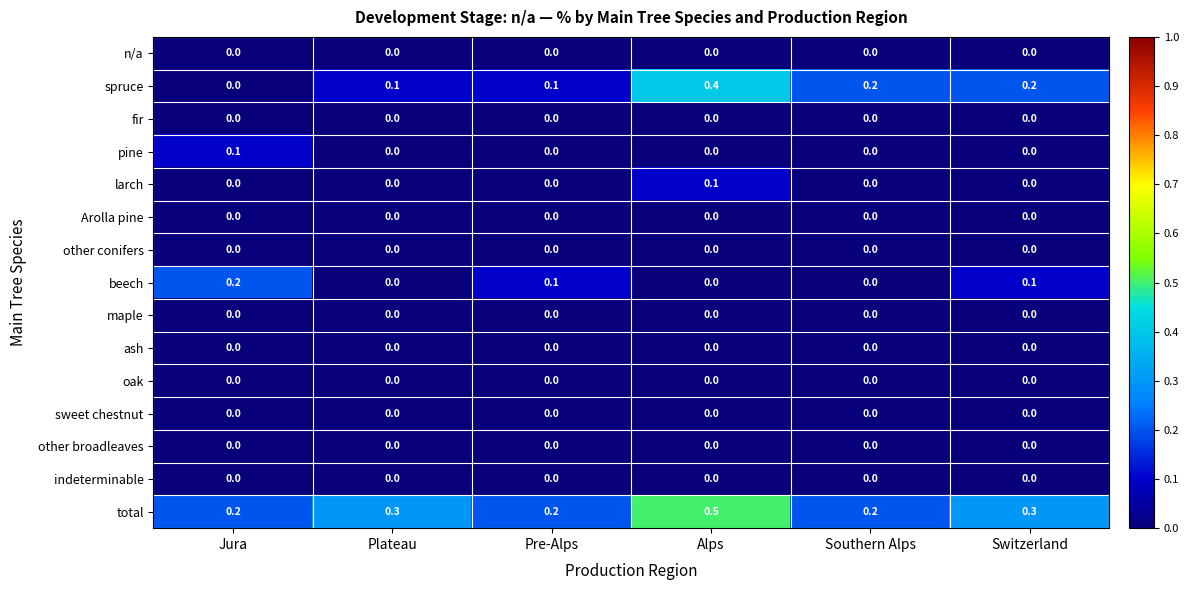

Which series has the widest spread of values?

spruce